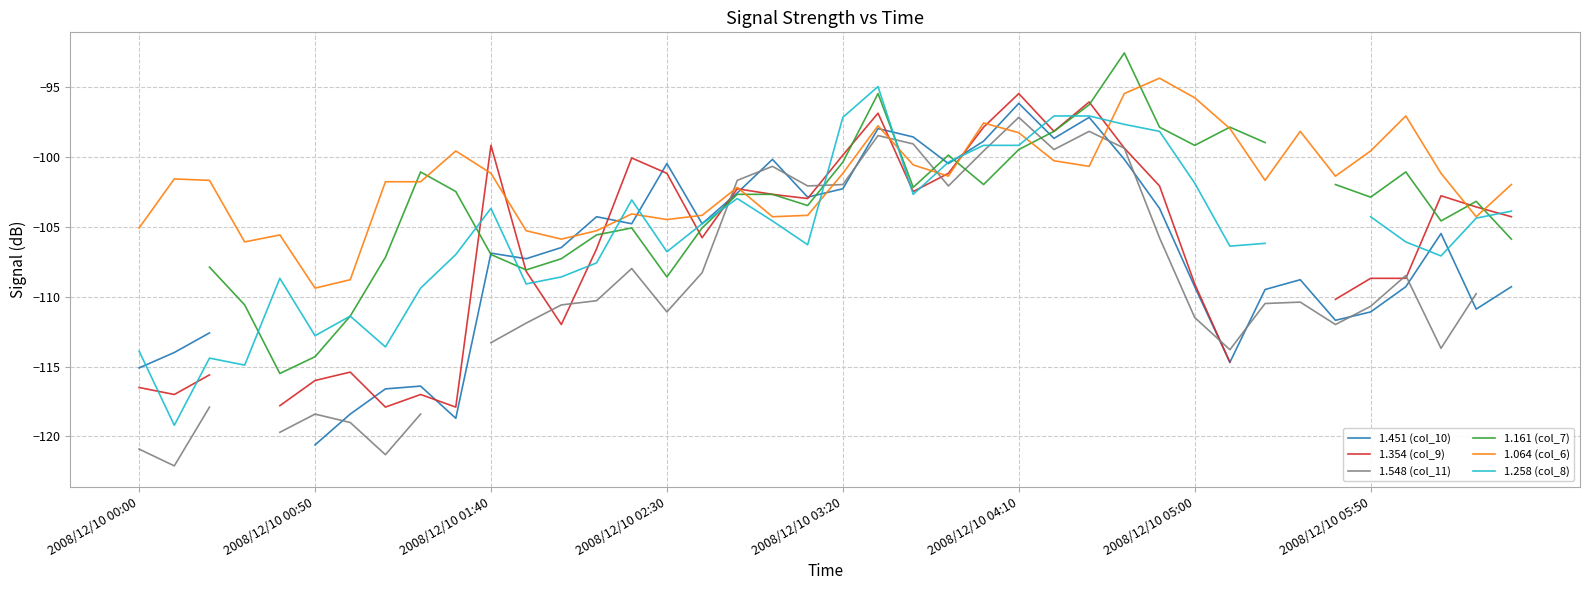

At which label does 1.064 (col_6) first exceed -101?

9